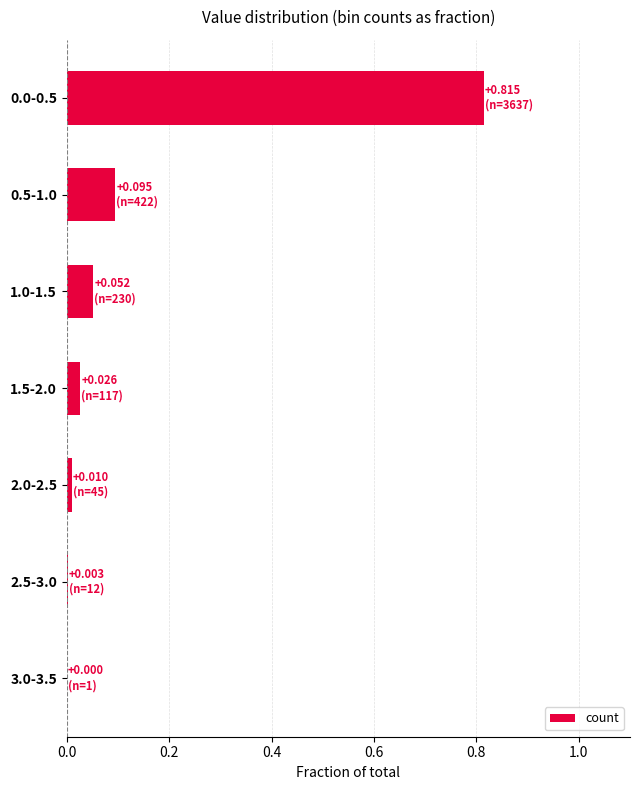

The value at 0.0-0.5 is 0.3. True or false?

False